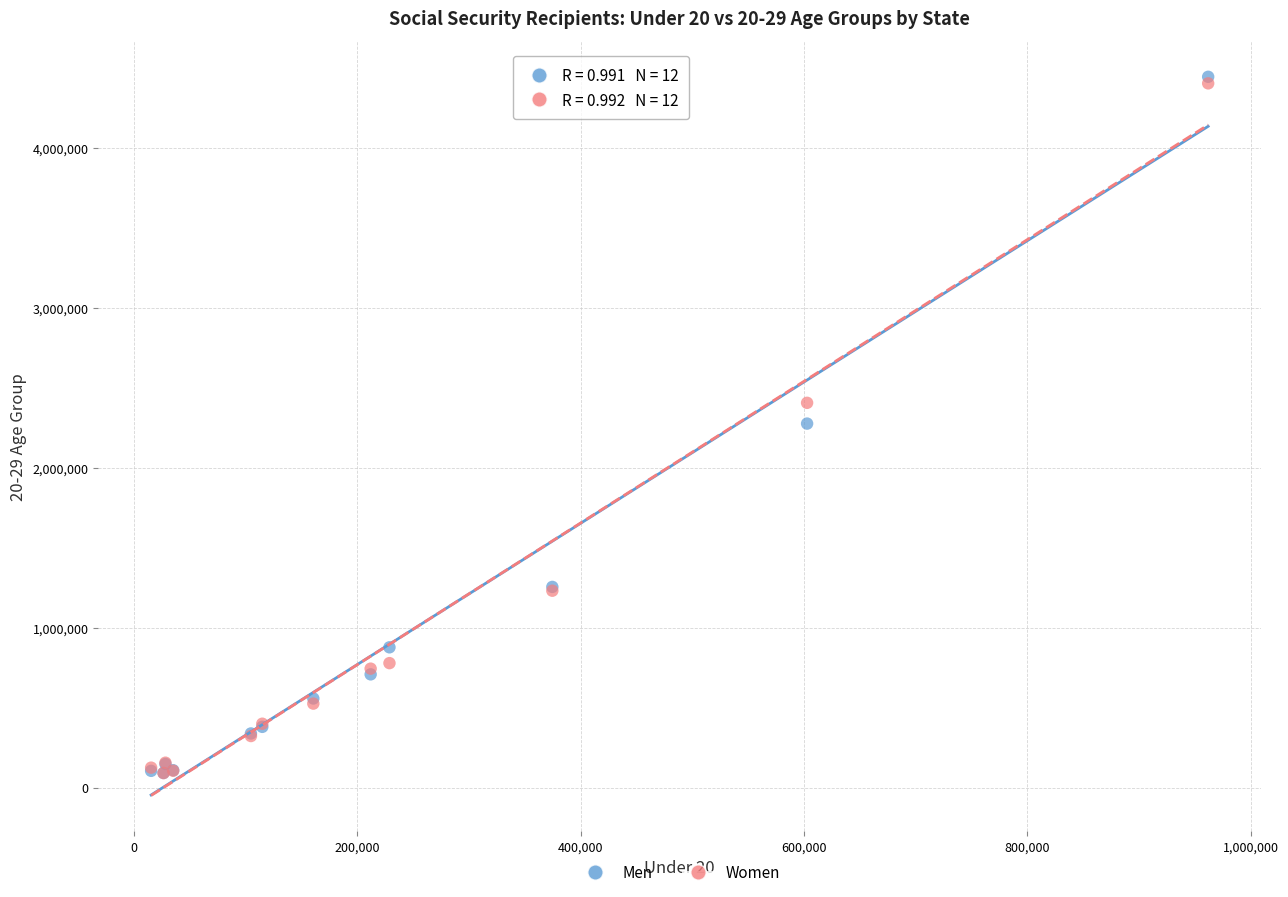

What are all the series names shown in the legend?

Men, Women